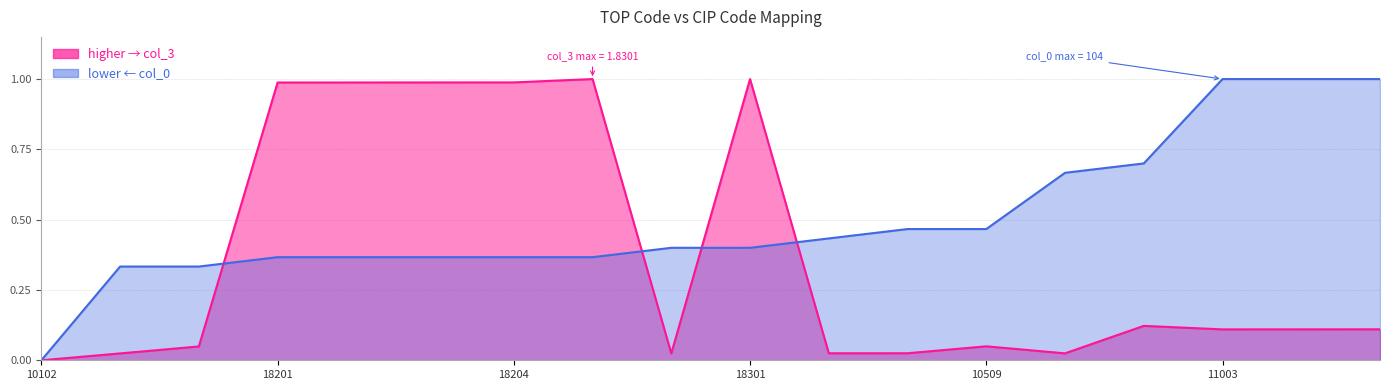

What is the value of the col_3 point at the 5th from the left?

1.0